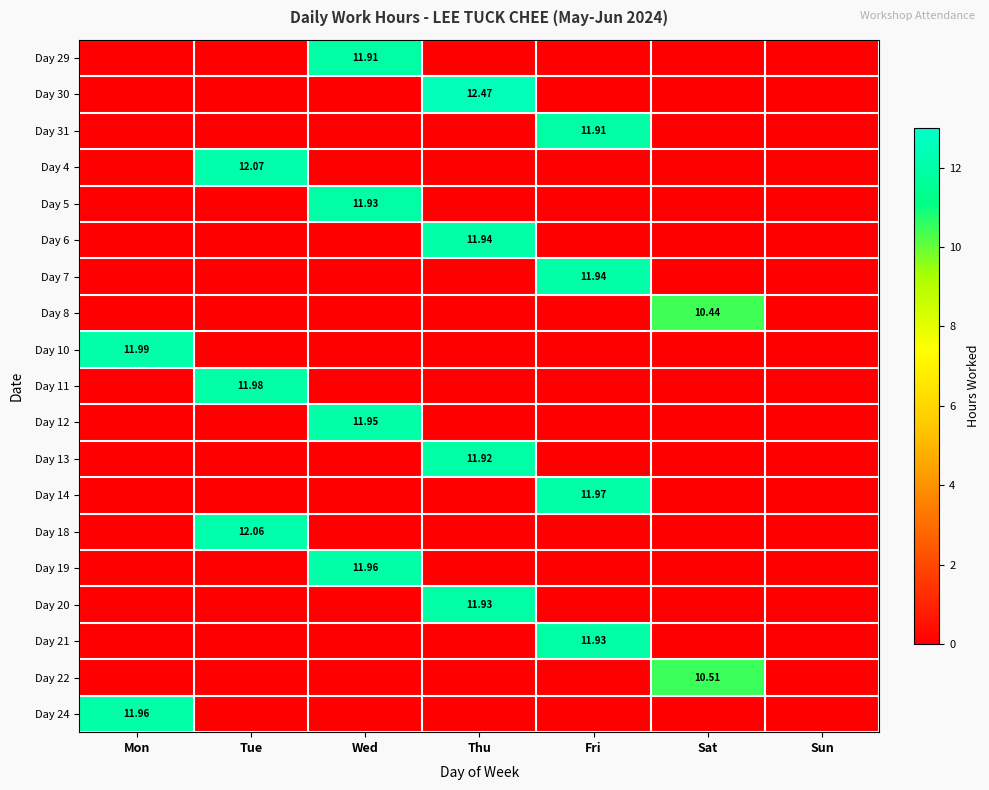

Where is Day 29 nearest to the value 5?

Mon